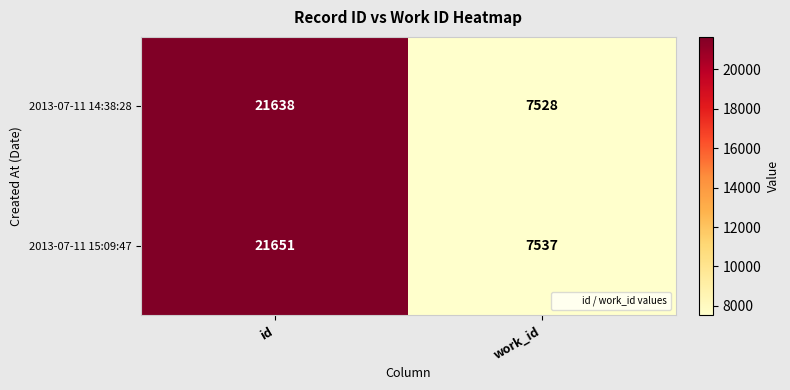

True or false: 2013-07-11 15:09:47 has a value of 7537 at work_id.

True